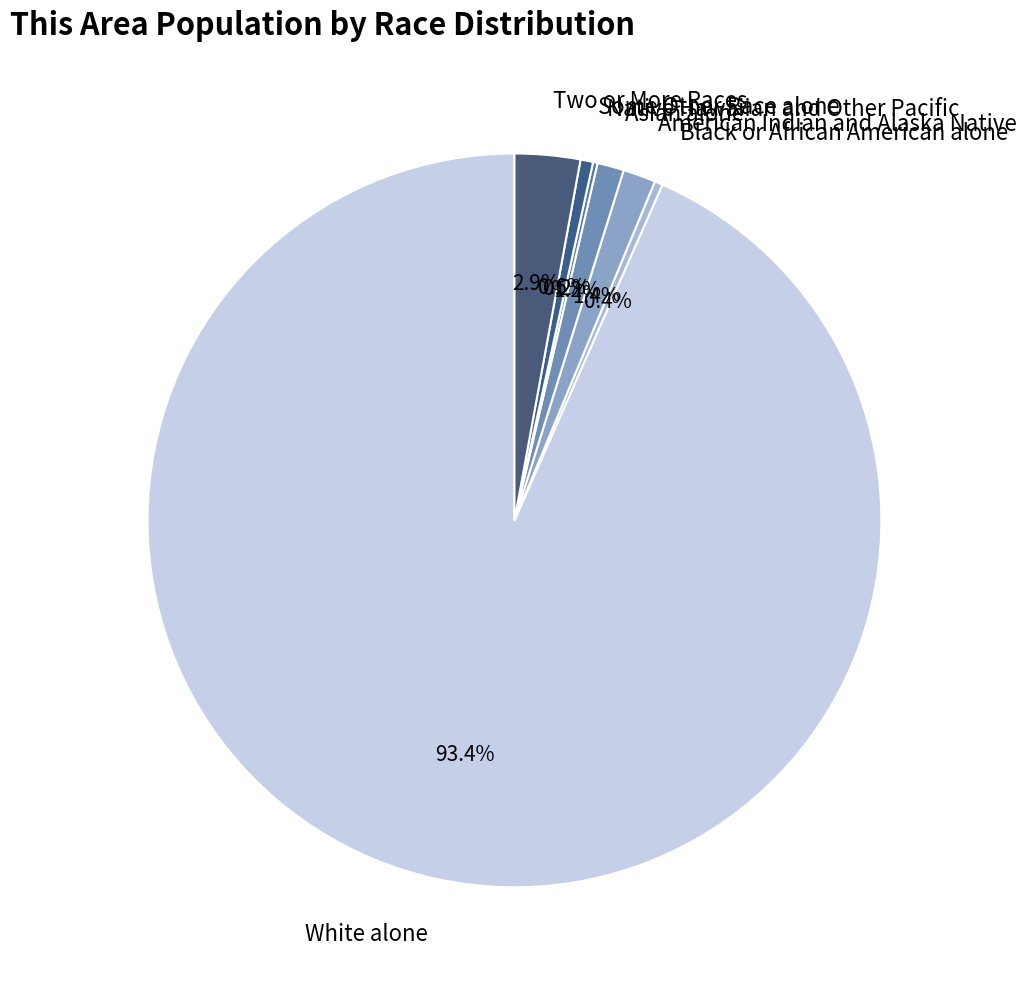

Which category accounts for the majority?

White alone